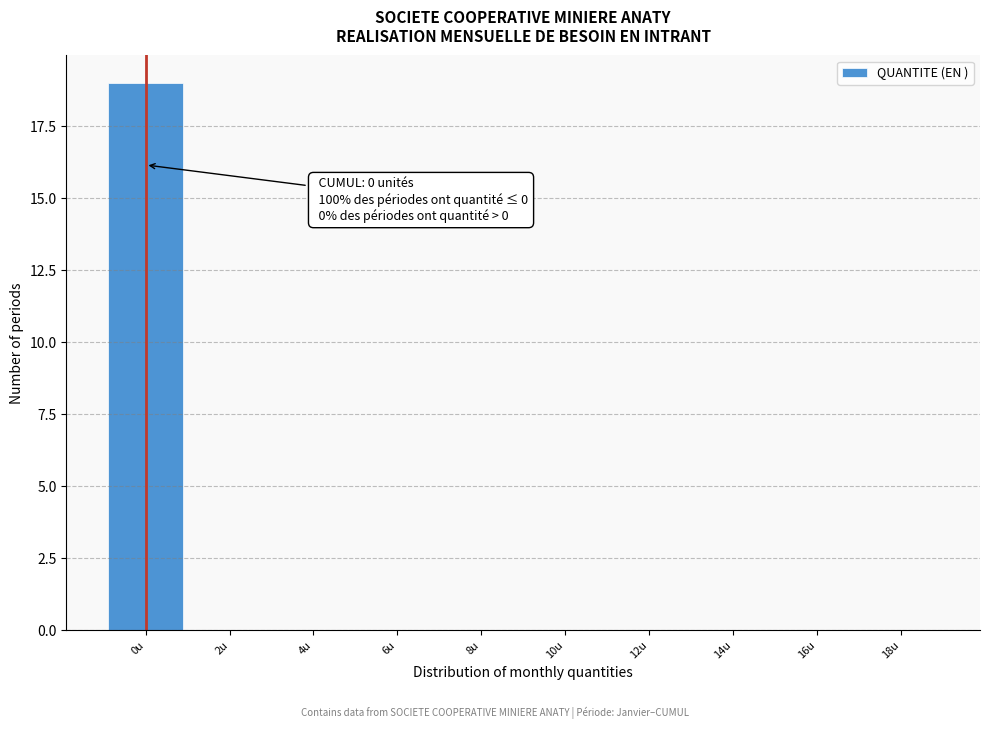

Reading right to left, extract all data points from this chart.

18u=0	16u=0	14u=0	12u=0	10u=0	8u=0	6u=0	4u=0	2u=0	0u=19